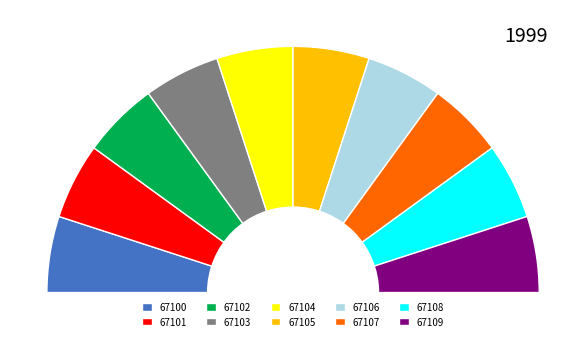

Combined, do 67102 and 67100 account for over 50%?

No